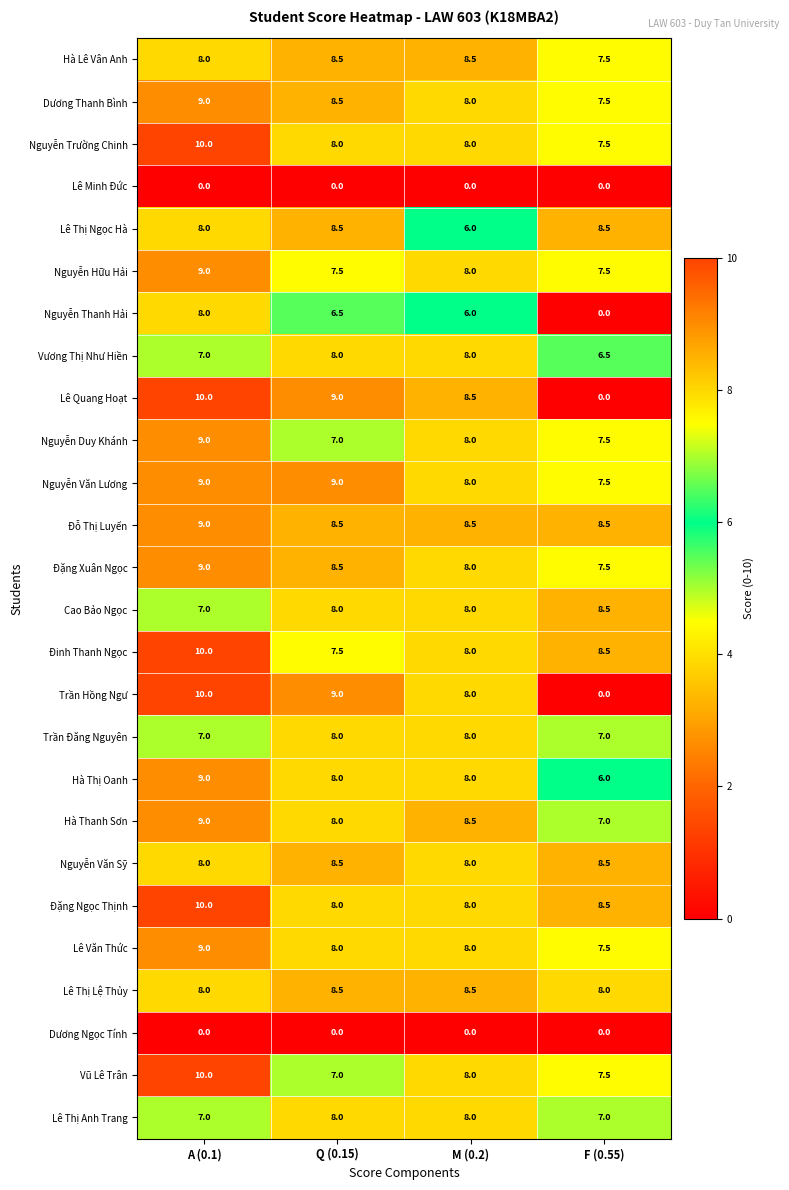

Is the value of Đặng Xuân Ngọc at M (0.2) greater than the value of Lê Thị Lệ Thủy at Q (0.15)?

No